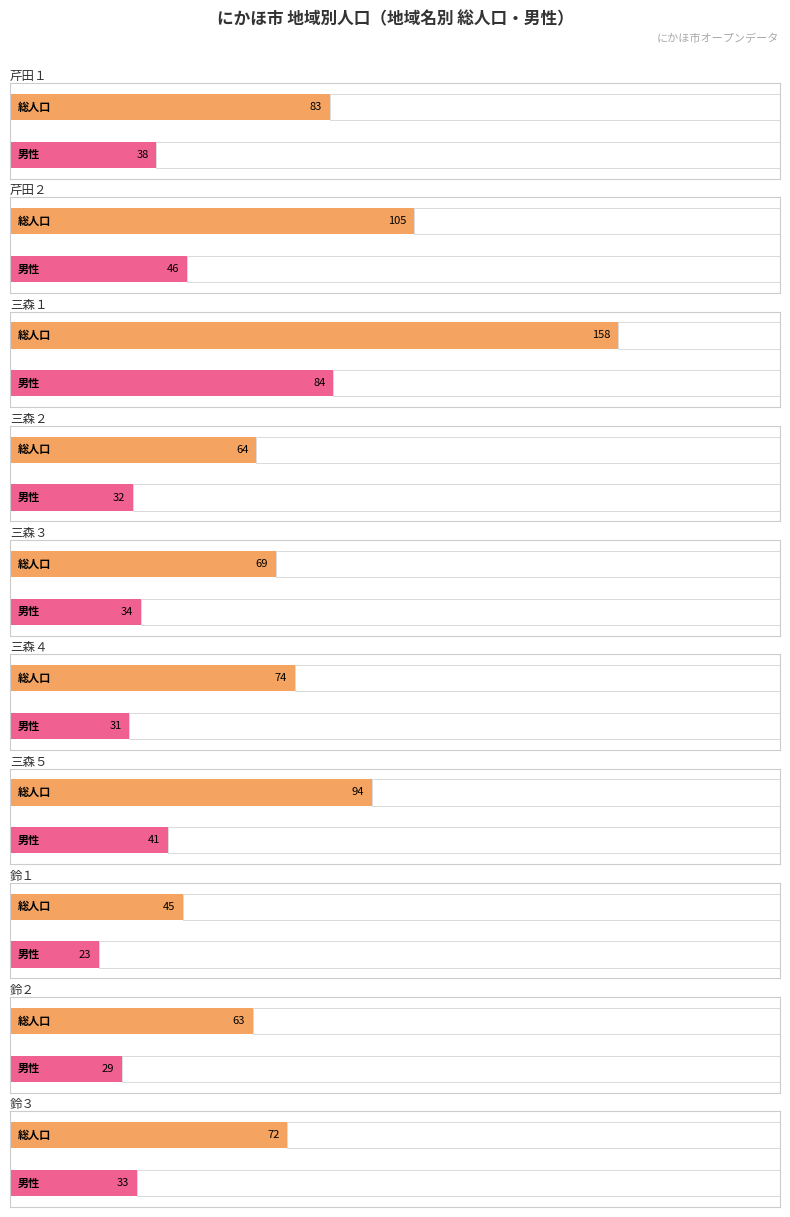

At which category is the sum across all series the highest?

三森１